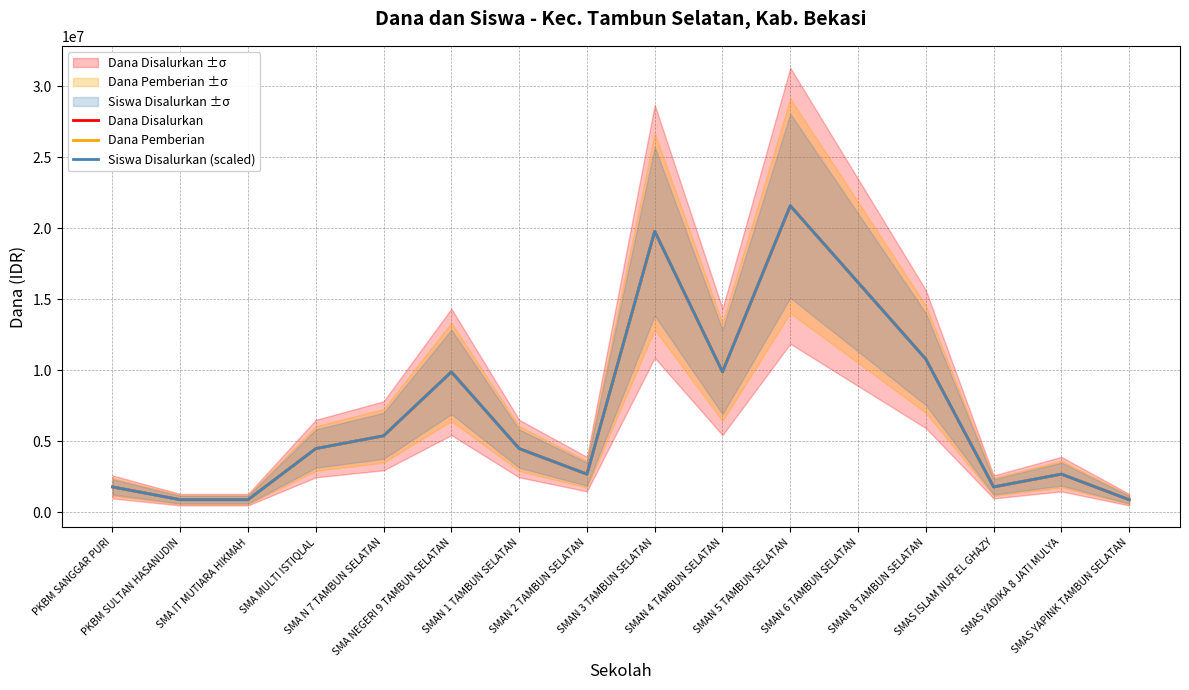

Read the Dana Disalurkan value at SMAS YAPINK TAMBUN SELATAN, to the nearest 50.

900000